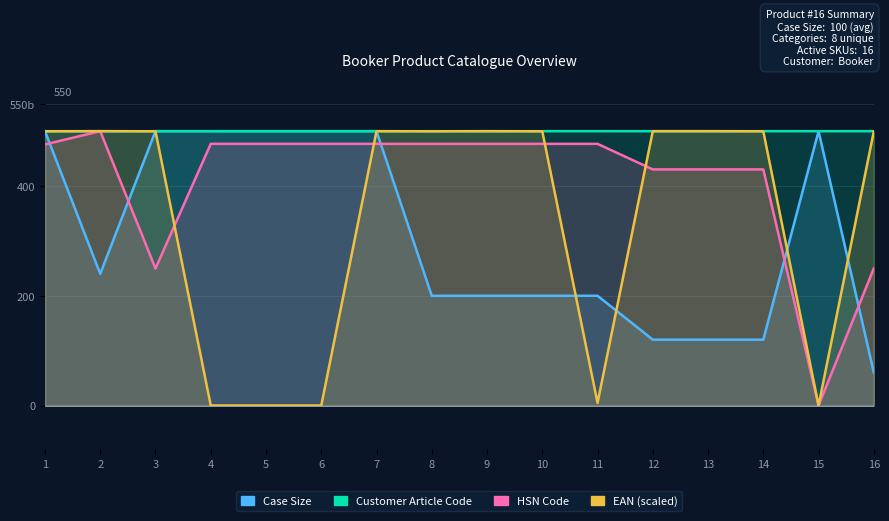

Reading right to left, list all the values displayed in this chart.

Case Size: 16=60.0	15=500.0	14=120.0	13=120.0	12=120.0	11=200.0	10=200.0	9=200.0	8=200.0	7=500.0	6=500.0	5=500.0	4=500.0	3=500.0	2=240.0	1=500.0
Customer Article Code: 16=500.0	15=499.9	14=500.0	13=500.0	12=500.0	11=500.0	10=500.0	9=500.0	8=500.0	7=499.9	6=500.0	5=500.0	4=500.0	3=499.9	2=500.0	1=500.0
HSN Code: 16=249.9	15=0.0	14=430.3	13=430.3	12=430.3	11=476.9	10=476.9	9=476.9	8=476.9	7=476.9	6=476.9	5=476.9	4=476.9	3=249.7	2=500.0	1=475.8
EAN (scaled): 16=499.8	15=0.0	14=499.8	13=500.0	12=500.0	11=4.7	10=499.8	9=500.0	8=499.8	7=500.0	6=0.0	5=0.0	4=0.0	3=499.8	2=500.0	1=499.8